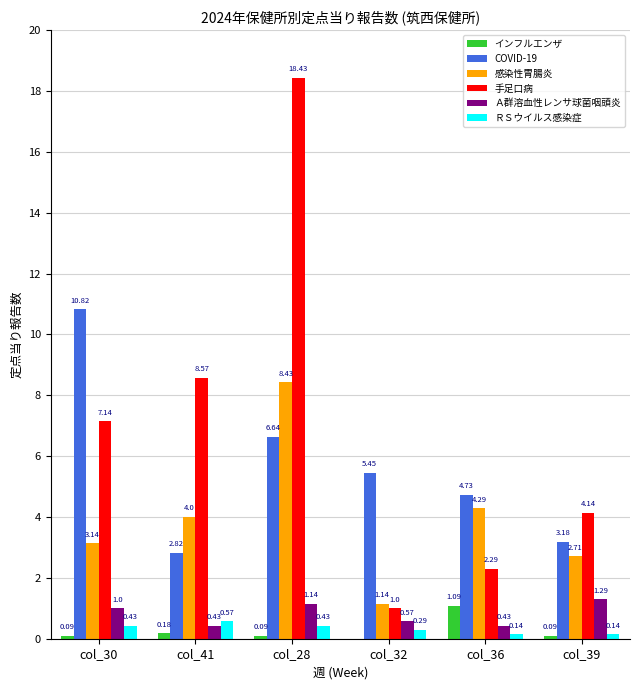

Does the chart contain stacked bars?

No